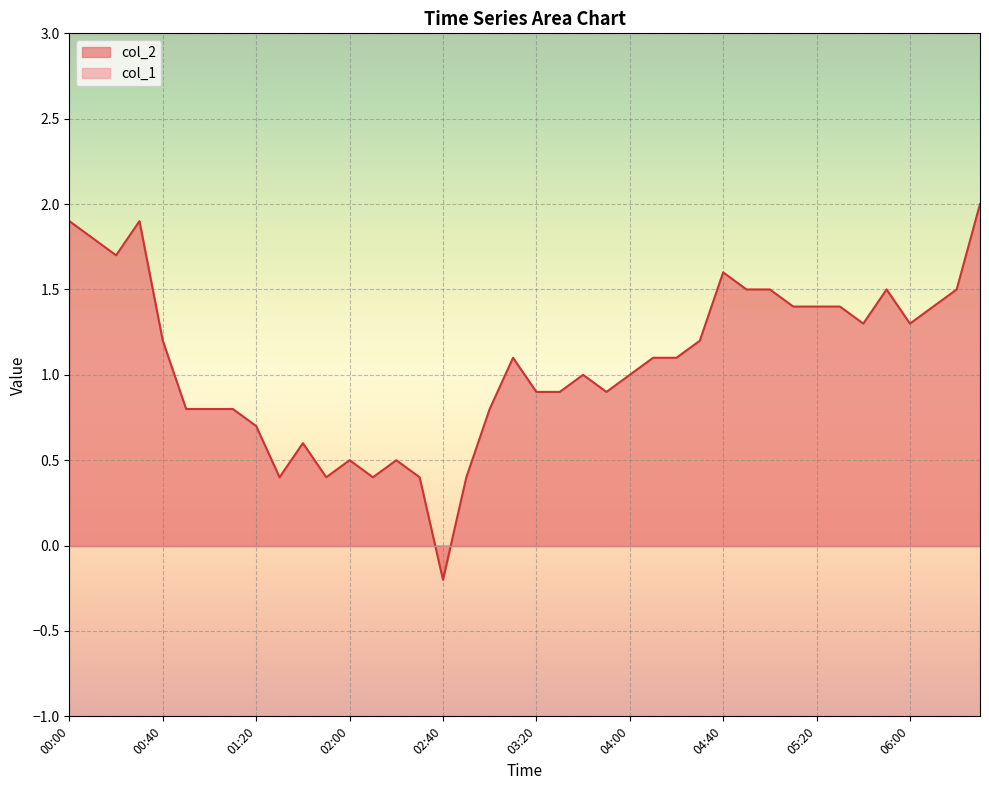

What is the difference between the maximum and second lowest values?

1.6